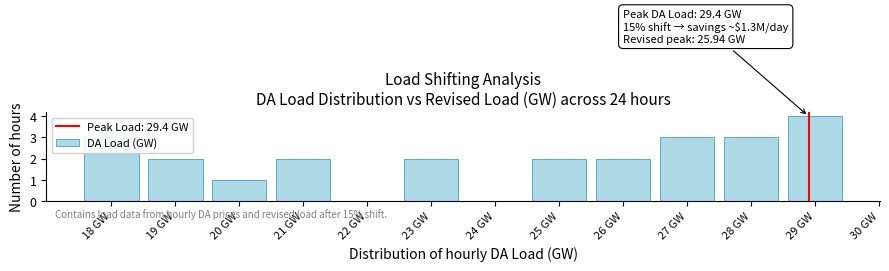

Approximately how many times larger is the value at 29 GW compared to 25 GW?

2.0